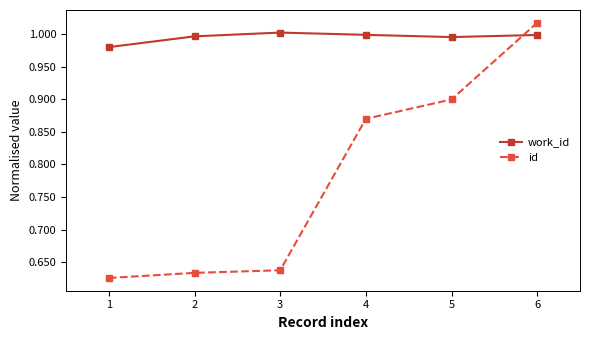

At 4, list the series in order from largest to smallest.

work_id, id